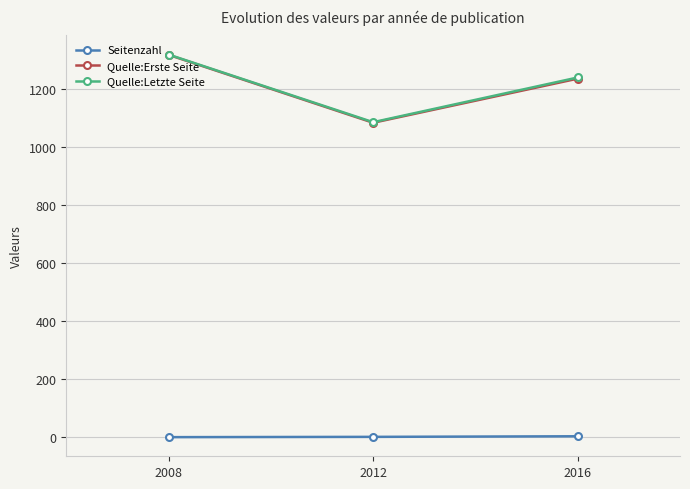

Which series changed the most between 2008 and 2012?

Quelle:Erste Seite